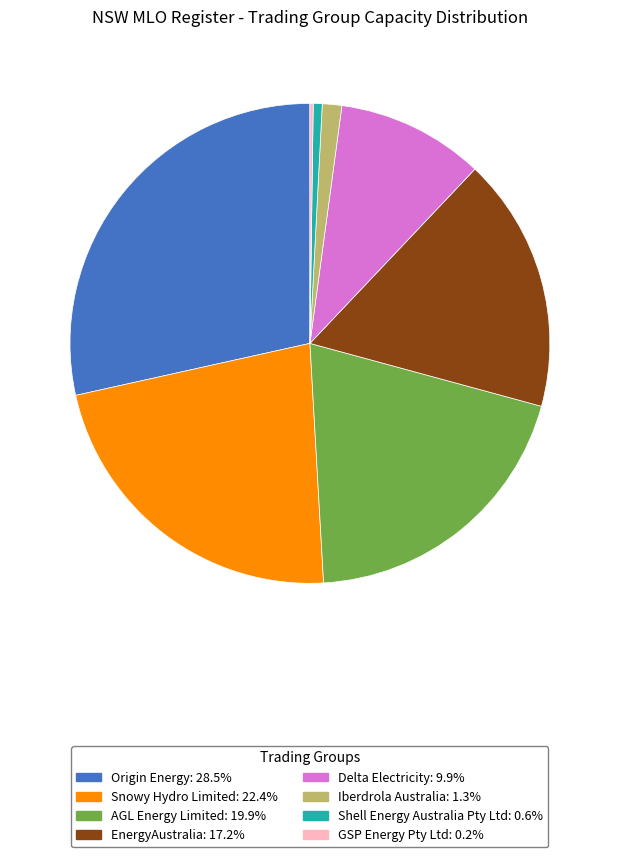

Is the sum of Origin Energy and EnergyAustralia greater than half?

No